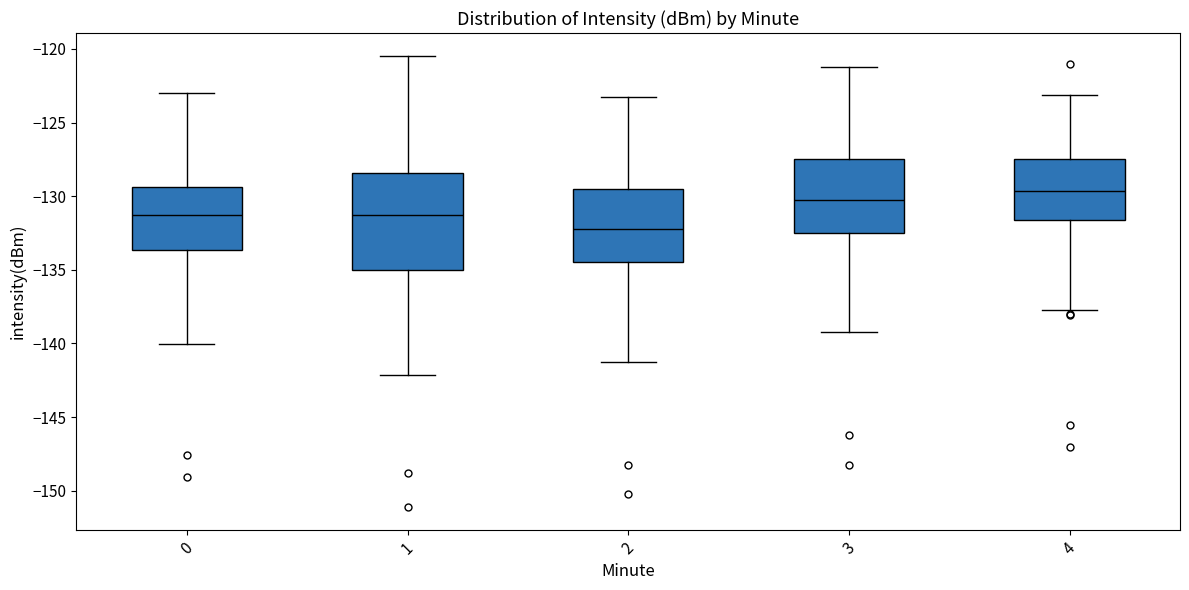

Reading left to right, read every box against the y-axis: the position of its median line, the range the box covers, and the ends of its whiskers. The values are not printed on the chart, so give them approximately, as read against the axis.

0: median -131.5, box -133.5 to -129.5, whiskers -140.0 to -123.0
1: median -131.5, box -135.0 to -128.5, whiskers -142.0 to -120.5
2: median -132.0, box -134.5 to -129.5, whiskers -141.0 to -123.0
3: median -130.0, box -132.5 to -127.5, whiskers -139.0 to -121.0
4: median -129.5, box -131.5 to -127.5, whiskers -138.0 to -123.0